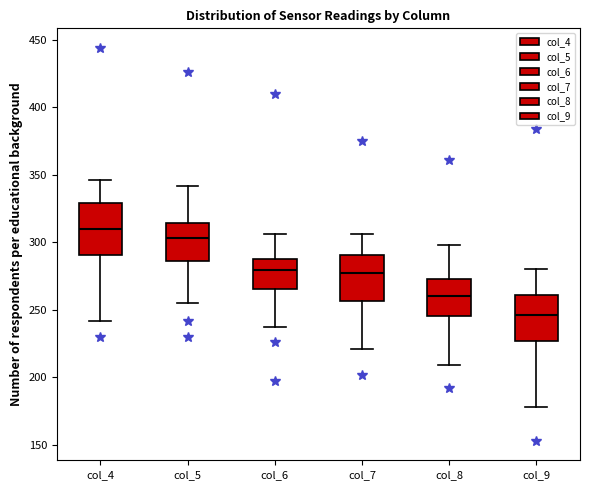

Reading left to right, read every box against the y-axis: the position of its median line, the range the box covers, and the ends of its whiskers. The values are not printed on the chart, so give them approximately, as read against the axis.

col_4: median 310, box 290 to 330, whiskers 240 to 345
col_5: median 305, box 285 to 315, whiskers 255 to 340
col_6: median 280, box 265 to 285, whiskers 235 to 305
col_7: median 280, box 255 to 290, whiskers 220 to 305
col_8: median 260, box 245 to 275, whiskers 210 to 300
col_9: median 245, box 225 to 260, whiskers 180 to 280